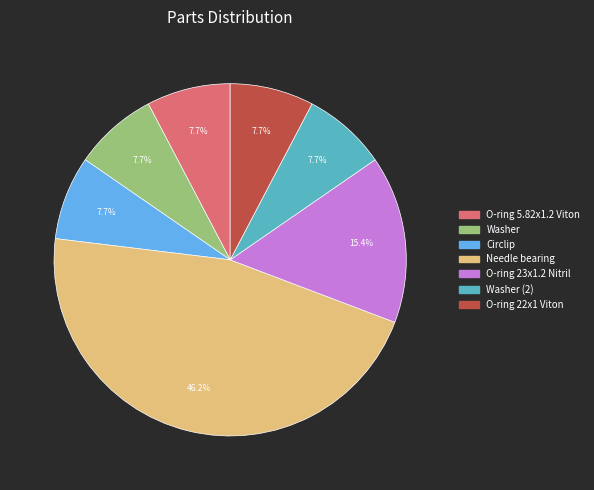

Is there any slice that represents more than half of the pie?

No